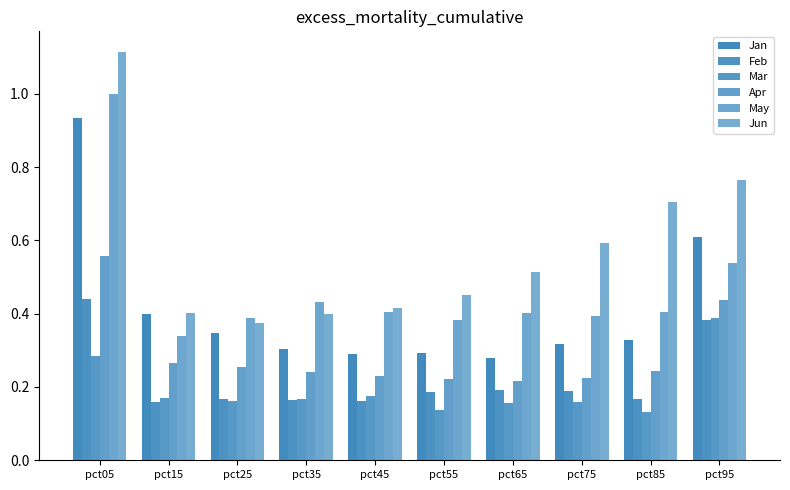

Read the Apr value at pct05.

0.6